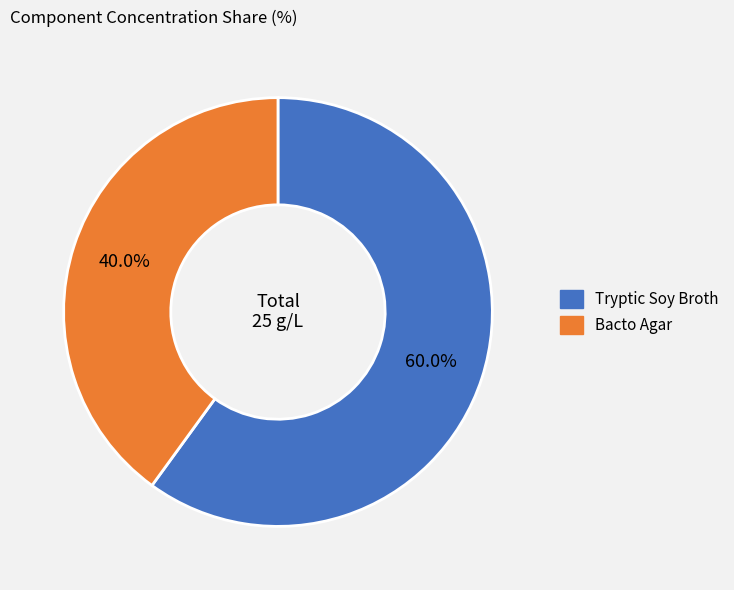

Is the sum of Tryptic Soy Broth and Bacto Agar greater than half?

Yes